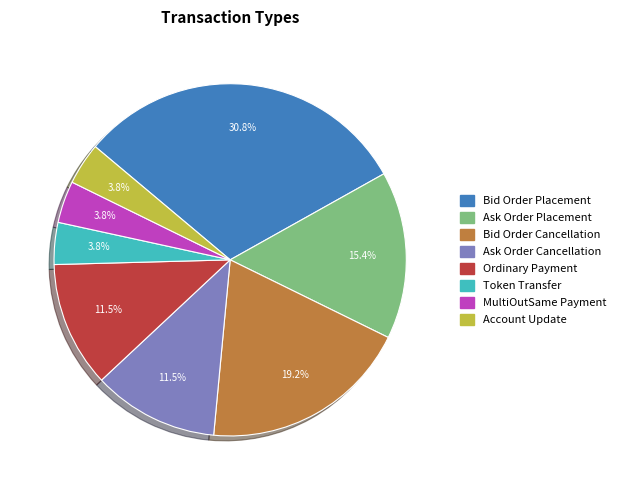

To the nearest percent, what is the combined percentage of MultiOutSame Payment and Ask Order Placement?

19%